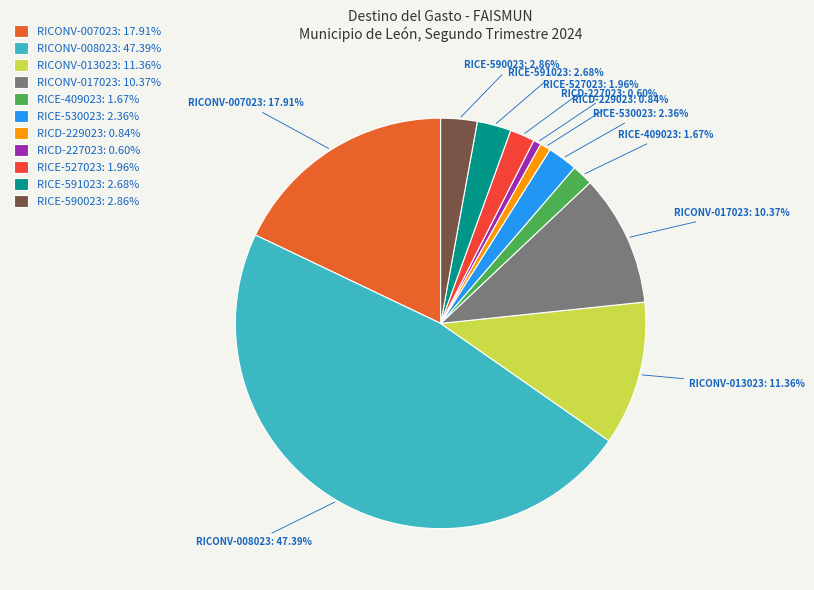

Approximately how many times larger is the value at RICONV-007023 compared to RICONV-013023?

1.6